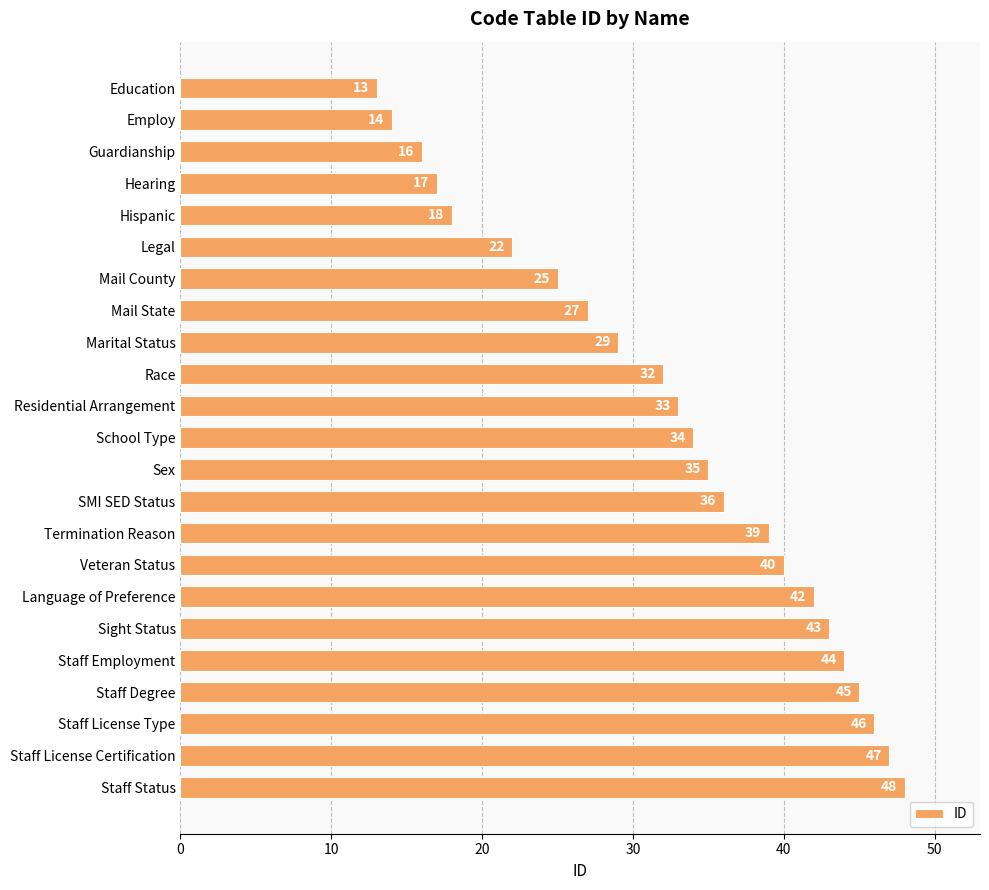

List the labels in order of value, smallest first.

Education, Employ, Guardianship, Hearing, Hispanic, Legal, Mail County, Mail State, Marital Status, Race, Residential Arrangement, School Type, Sex, SMI SED Status, Termination Reason, Veteran Status, Language of Preference, Sight Status, Staff Employment, Staff Degree, Staff License Type, Staff License Certification, Staff Status